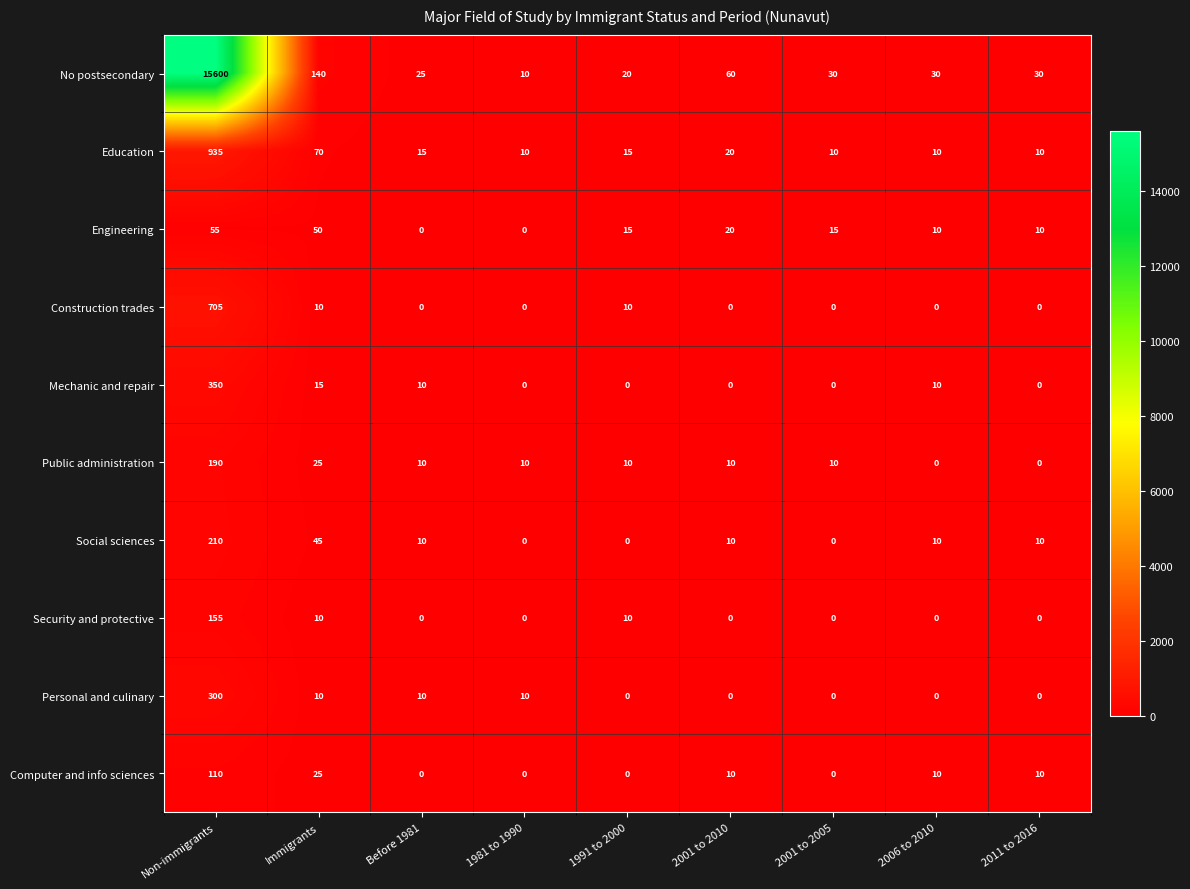

List the series in order of their peak value, highest first.

No postsecondary, Education, Construction trades, Mechanic and repair, Personal and culinary, Social sciences, Public administration, Security and protective, Computer and info sciences, Engineering